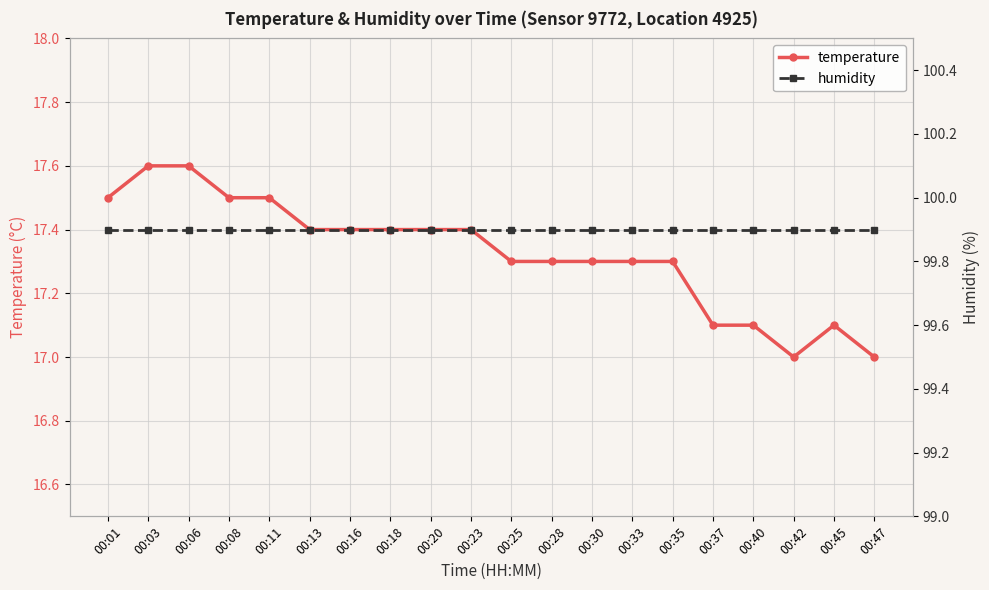

At 00:30, list the series in order from smallest to largest.

temperature, humidity